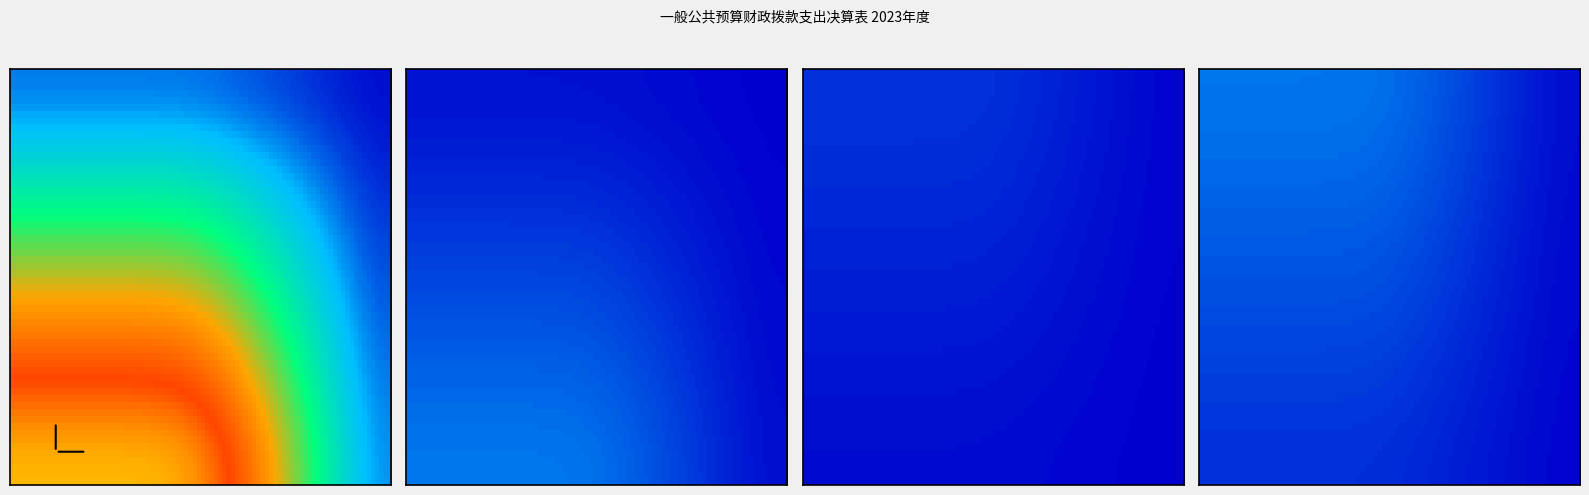

At which label does 购房补贴 first exceed 3?

小计